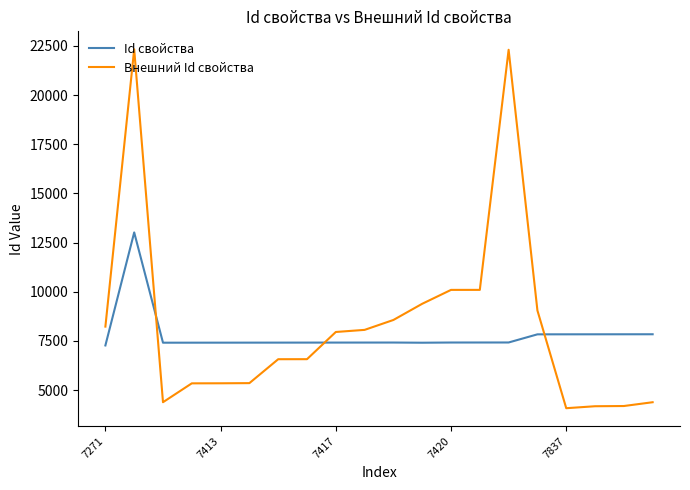

Which series ends up on top after the final intersection of Внешний Id свойства and Id свойства?

Id свойства